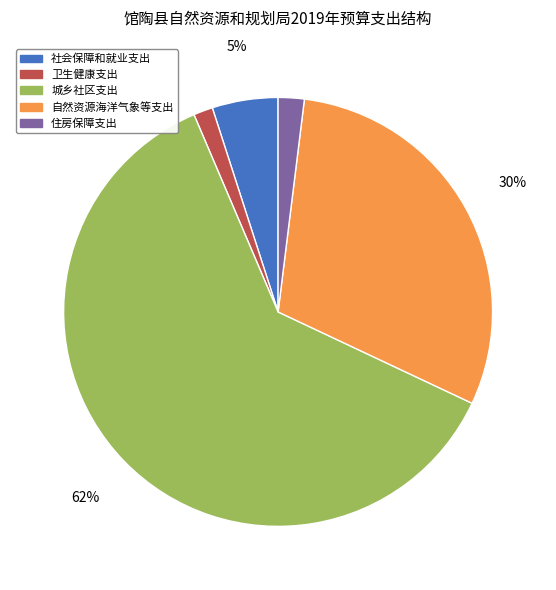

Rank the categories by value from lowest to highest.

卫生健康支出, 住房保障支出, 社会保障和就业支出, 自然资源海洋气象等支出, 城乡社区支出